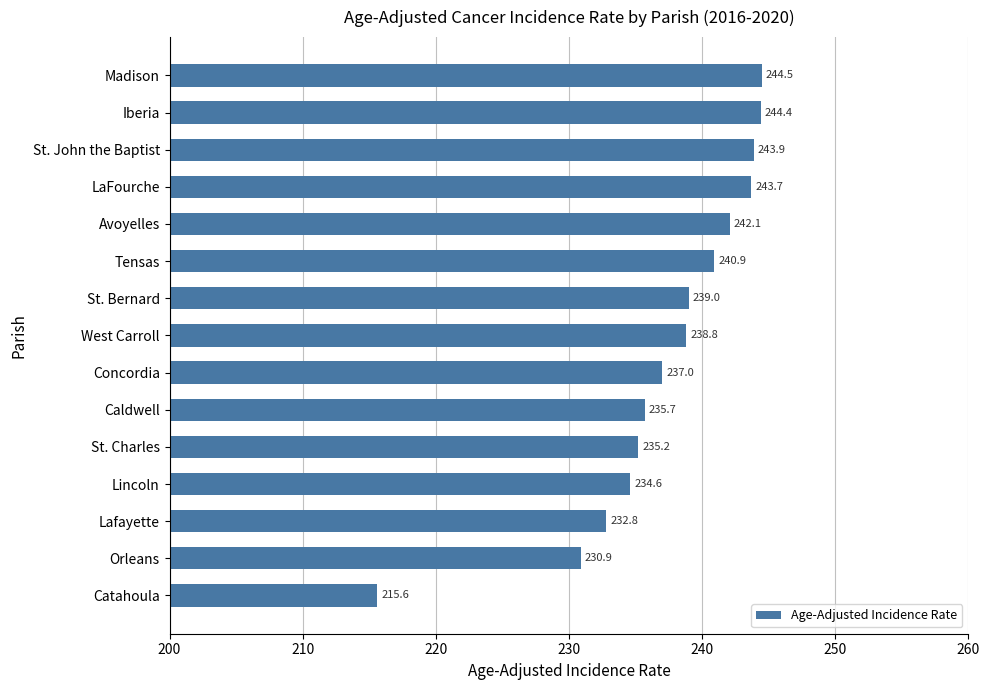

How many bars are there in total?

15